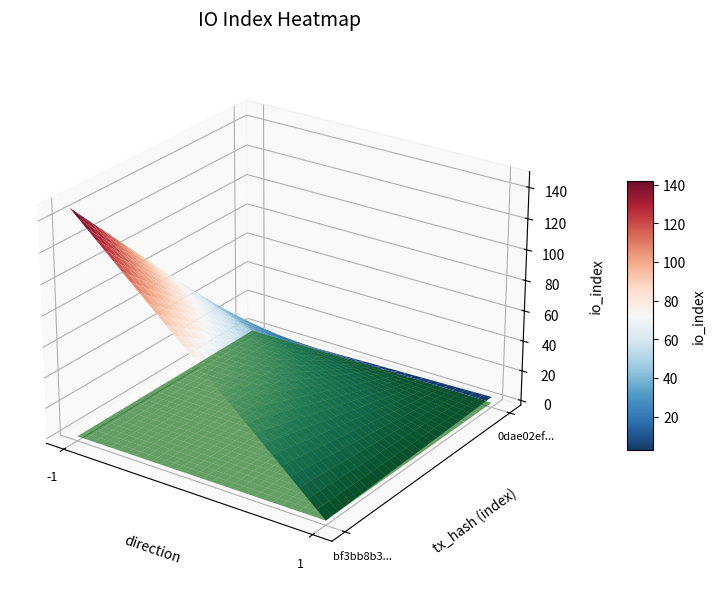

Which series has the widest spread of values?

bf3bb8b3055bd554c0ffa25681a8b183872e3a6